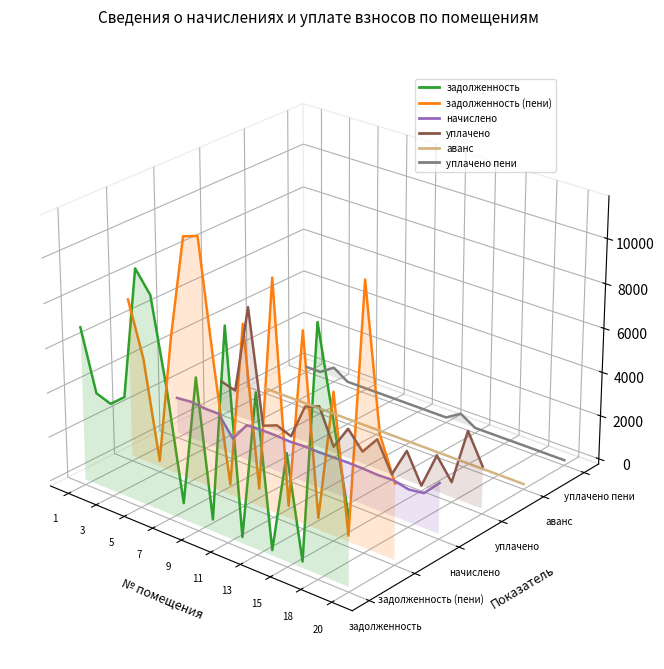

Which series ends up on top after the final intersection of начислено and задолженность (пени)?

начислено